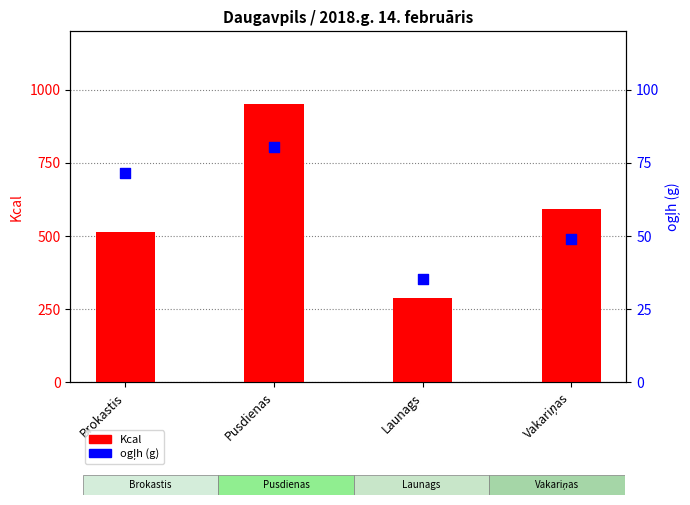

Which series has the largest total across all categories?

Kcal